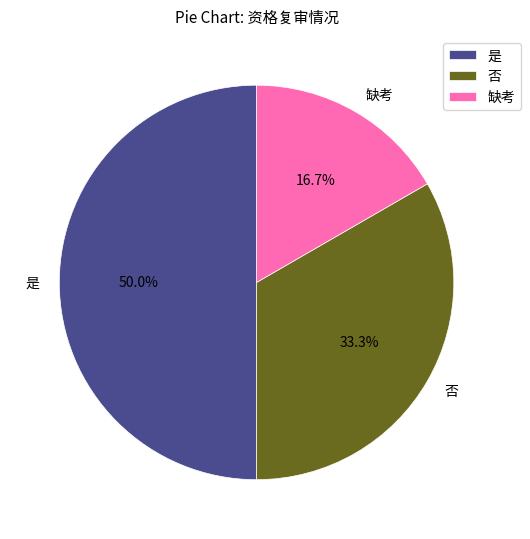

What is the ratio of the value at 是 to the value at 否?

1.5